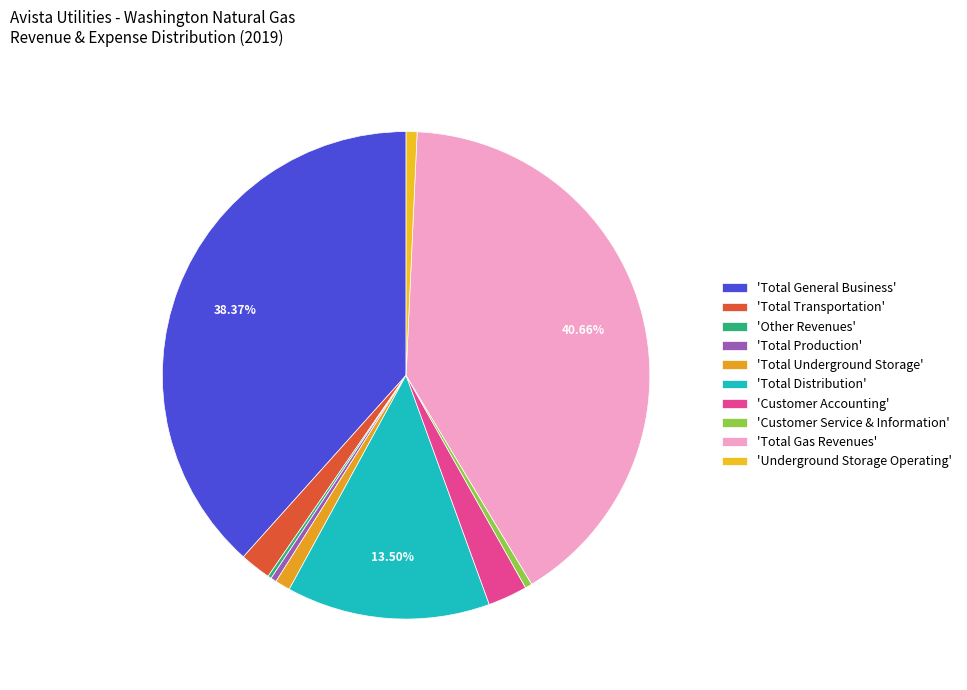

Which slice is the largest?

Total Gas Revenues